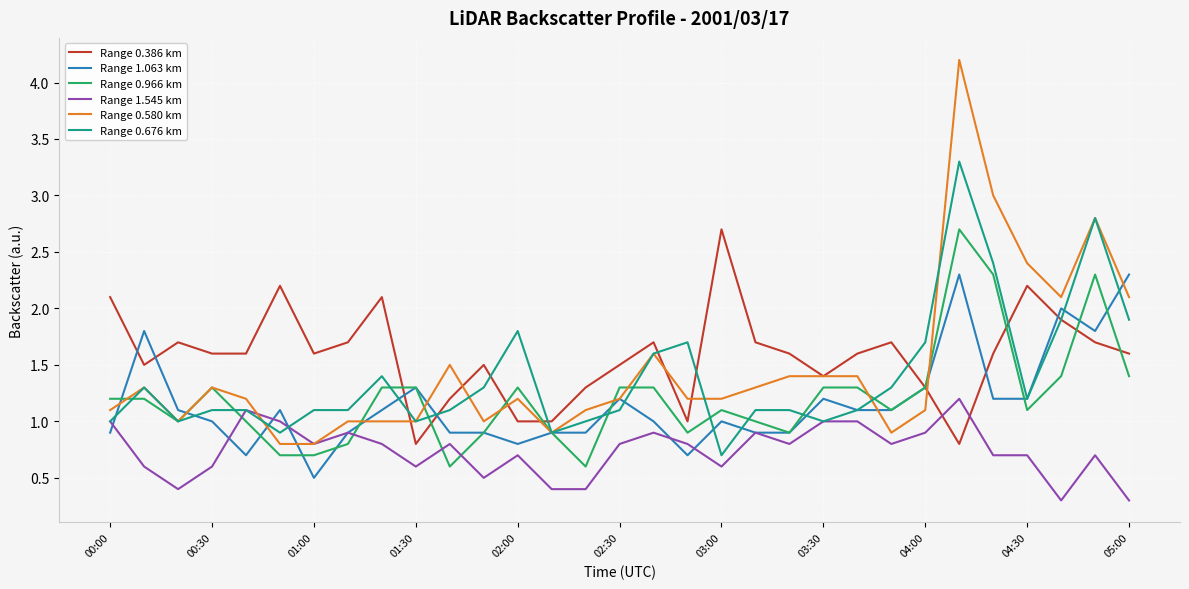

Which series has the largest range (max minus min)?

Range 0.580 km